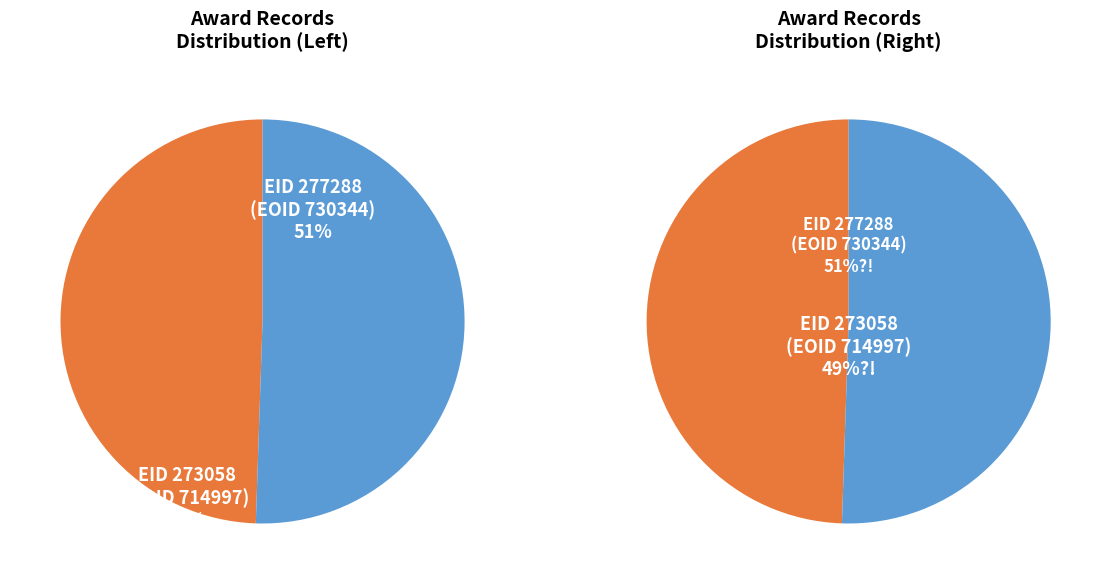

What percentage do 273058 and 277288 together represent?

100.0%